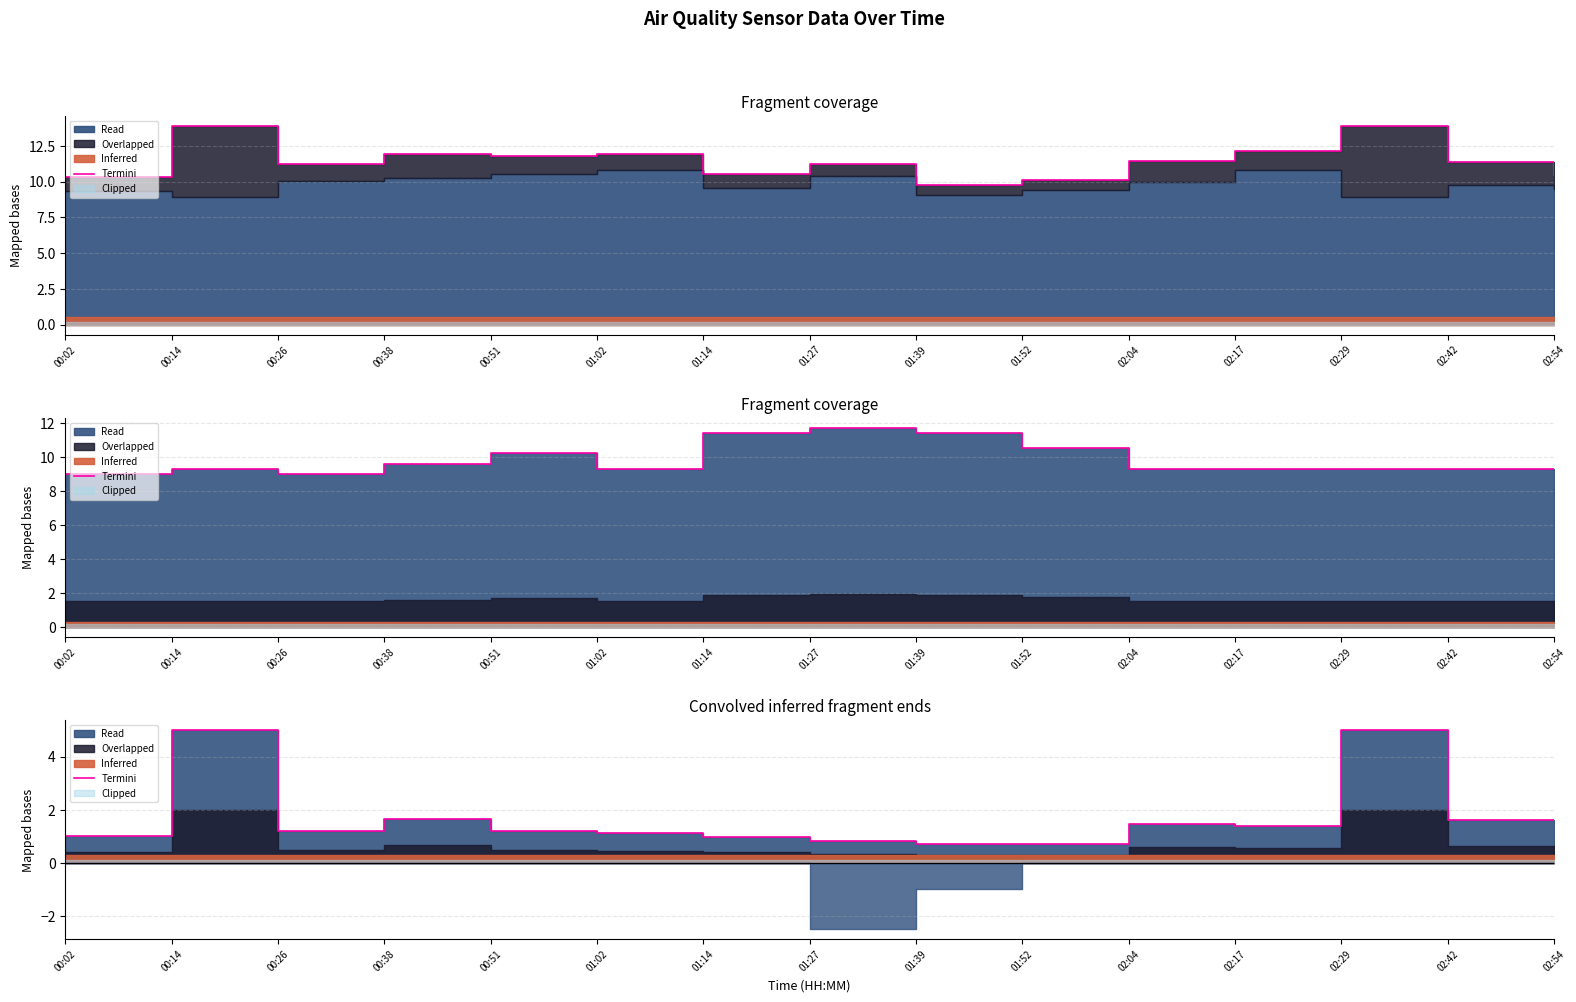

At which category does the data reach its first local peak?

00:14